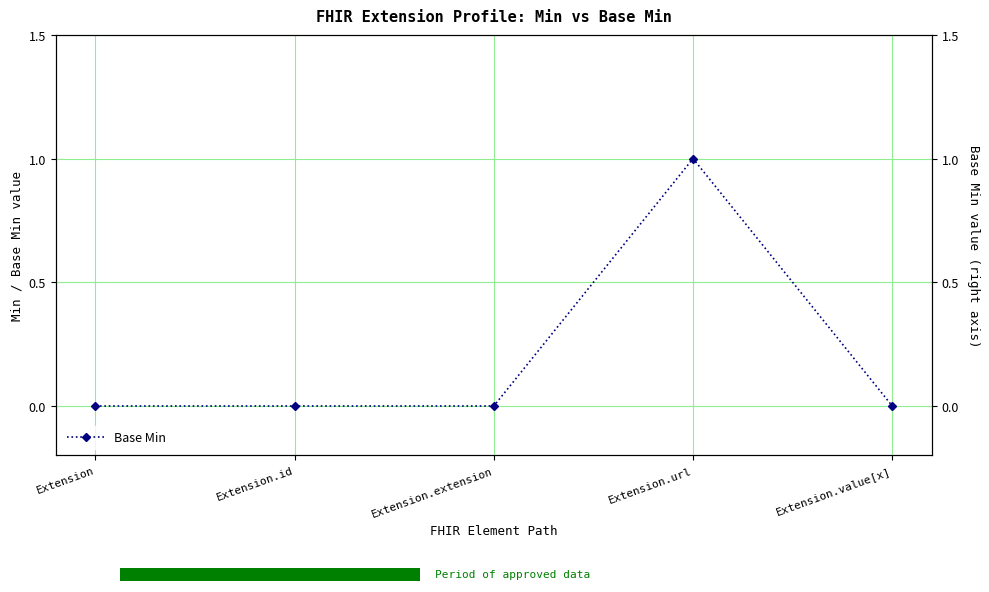

What is the sum of the values at Extension.value[x] and Extension.url?

1